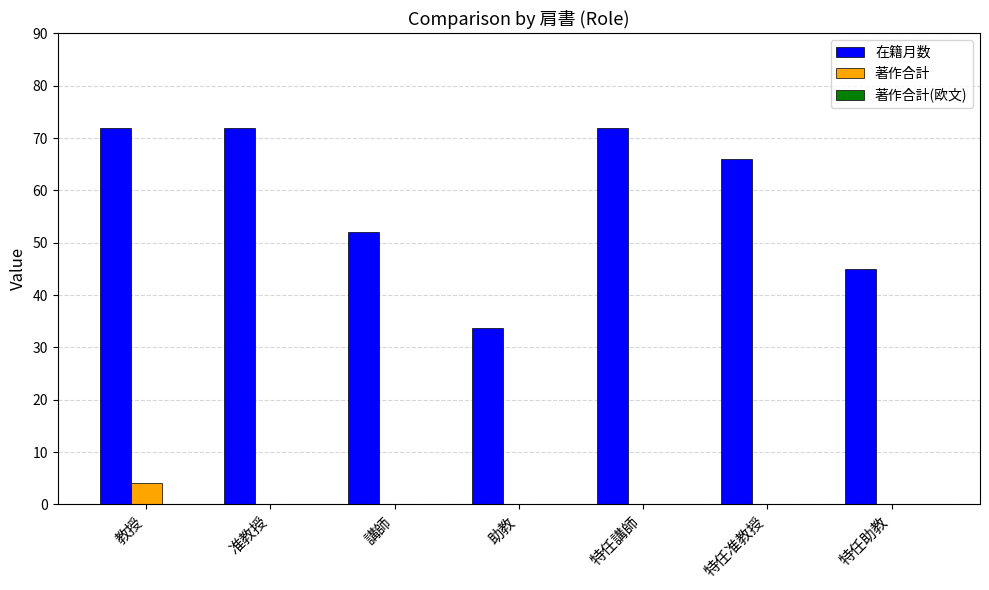

What is the sum of all 在籍月数 values?

412.6